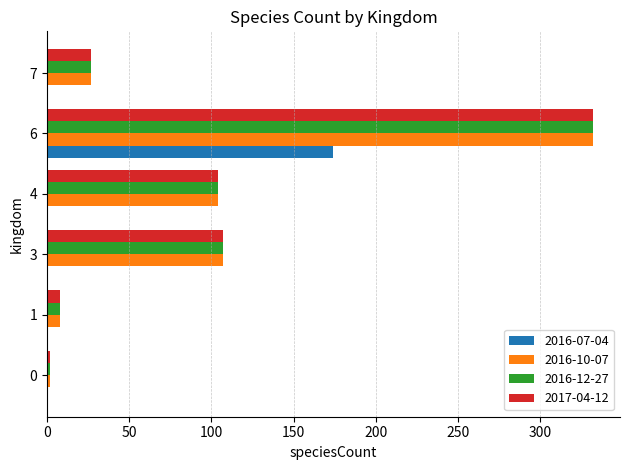

The value of 2016-07-04 at 6 is 174. True or false?

True